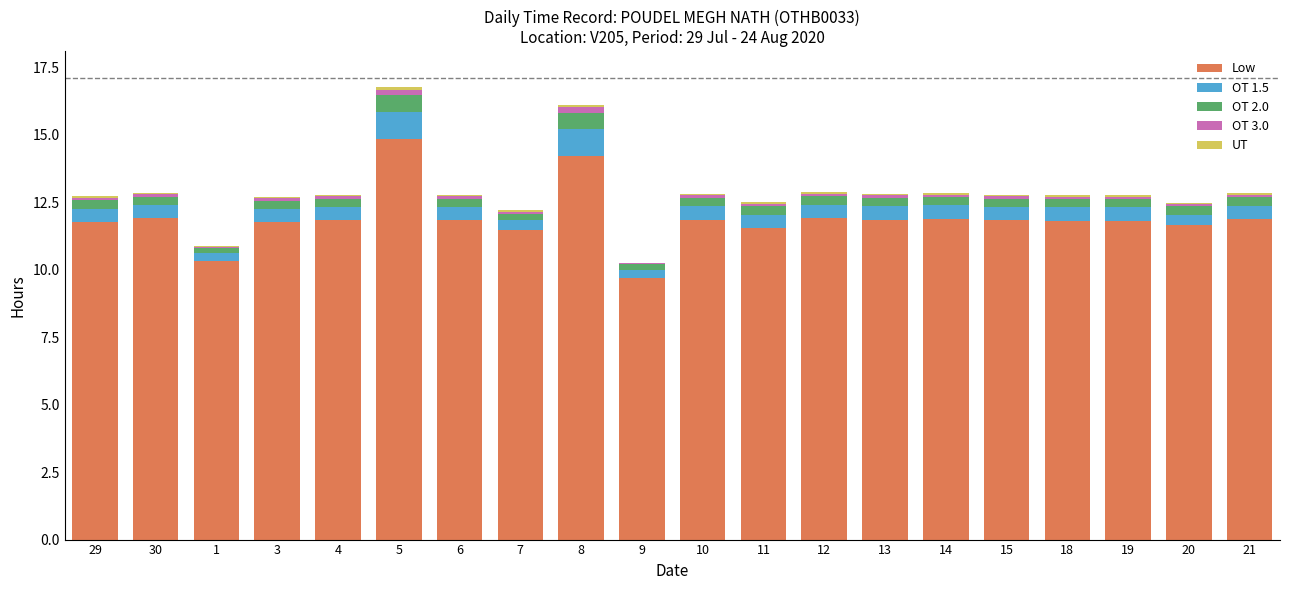

At which label does Low reach its peak?

5